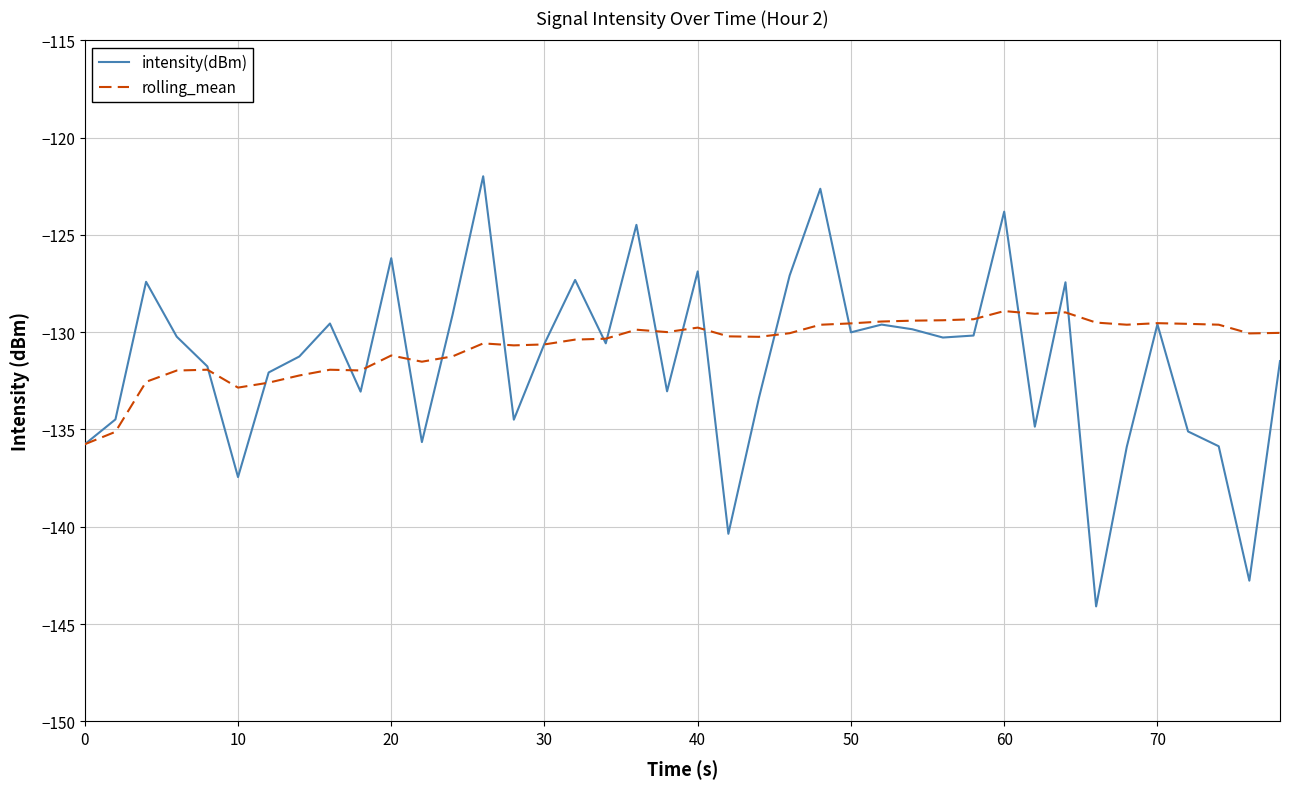

Which series has the largest range (max minus min)?

intensity(dBm)